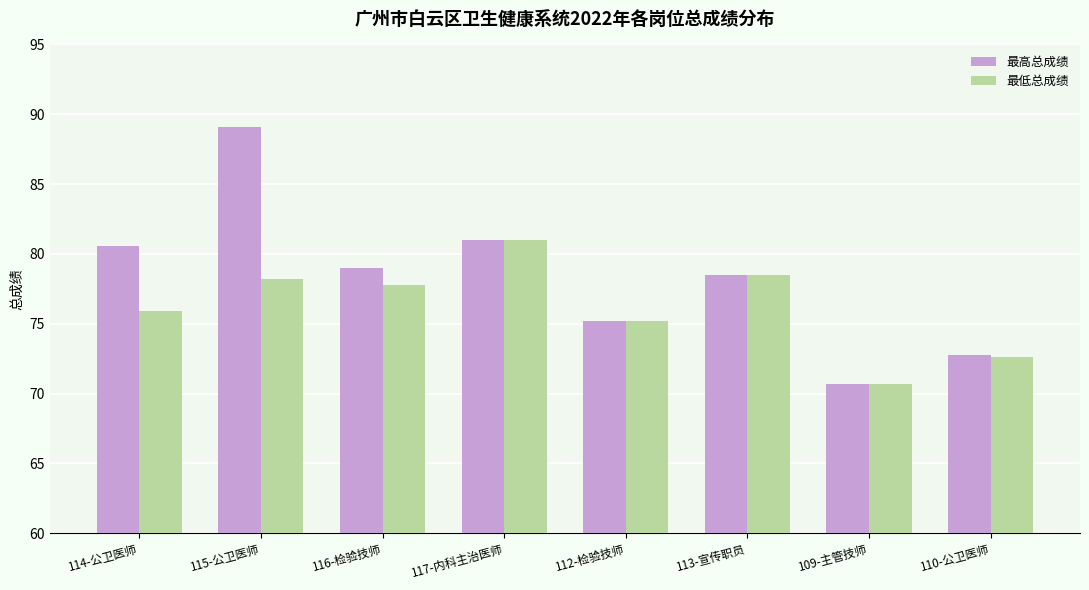

Is the value of 最低总成绩 at 113-宣传职员 greater than the value of 最高总成绩 at 109-主管技师?

Yes